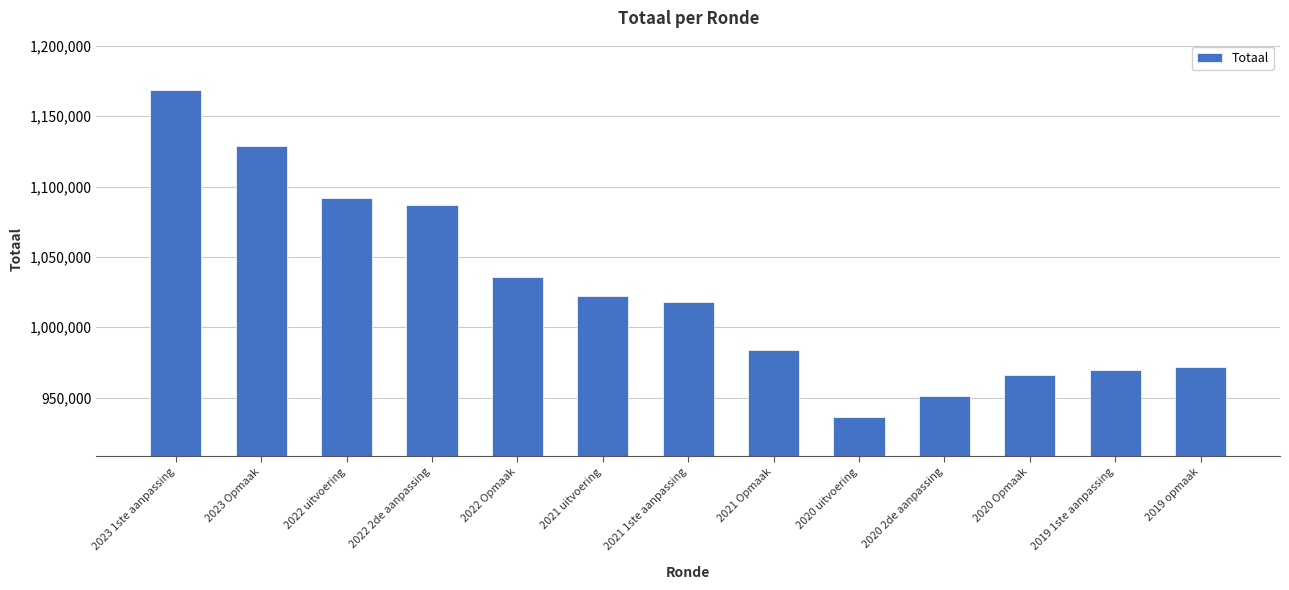

What is the label of the 6th bar from the left?

2021 uitvoering